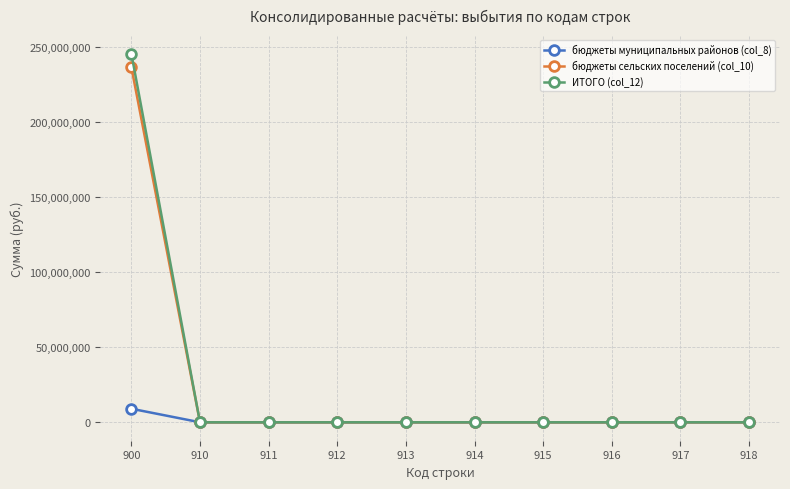

At which category is the sum across all series the highest?

900